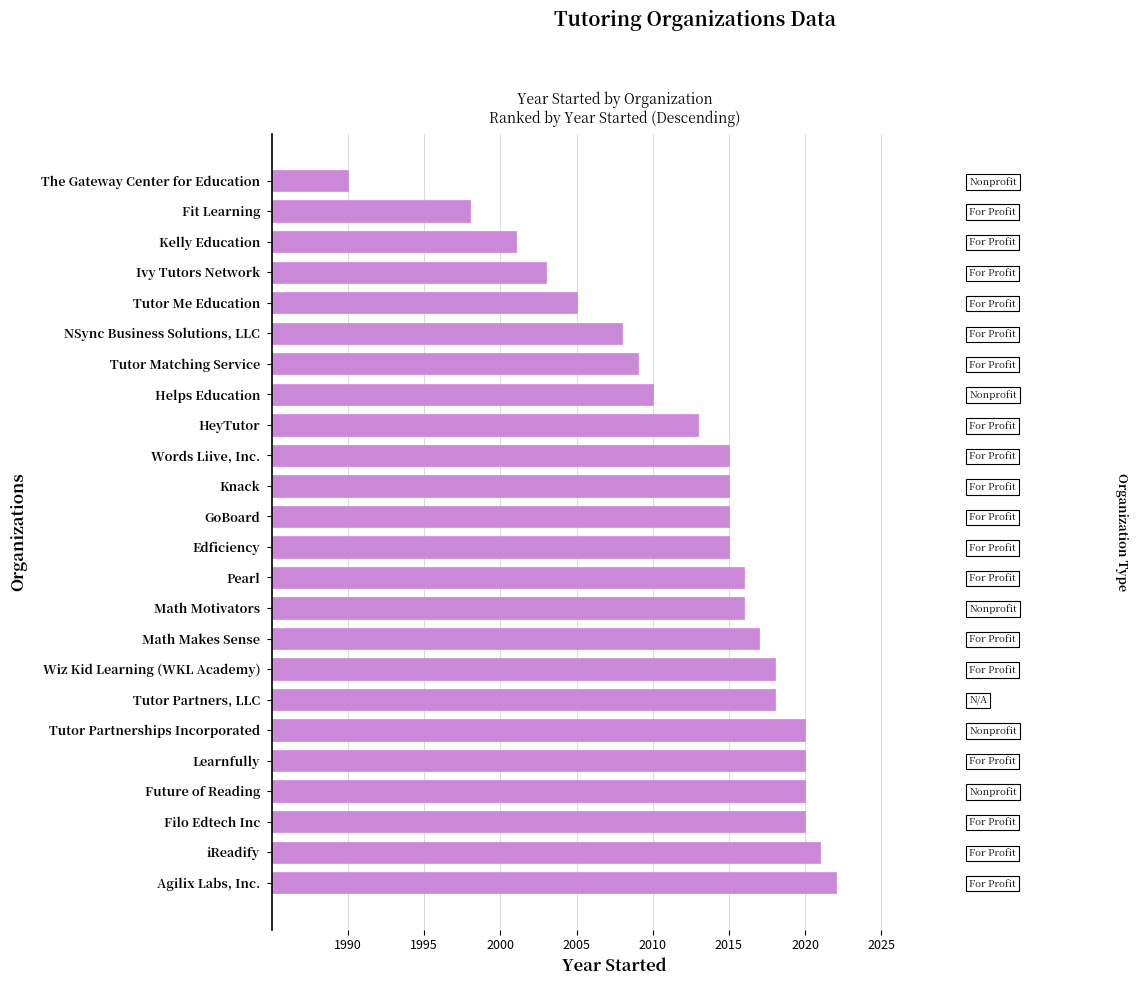

Reading left to right, list all the values displayed in this chart.

2022	2021	2020	2020	2020	2020	2018	2018	2017	2016	2016	2015	2015	2015	2015	2013	2010	2009	2008	2005	2003	2001	1998	1990